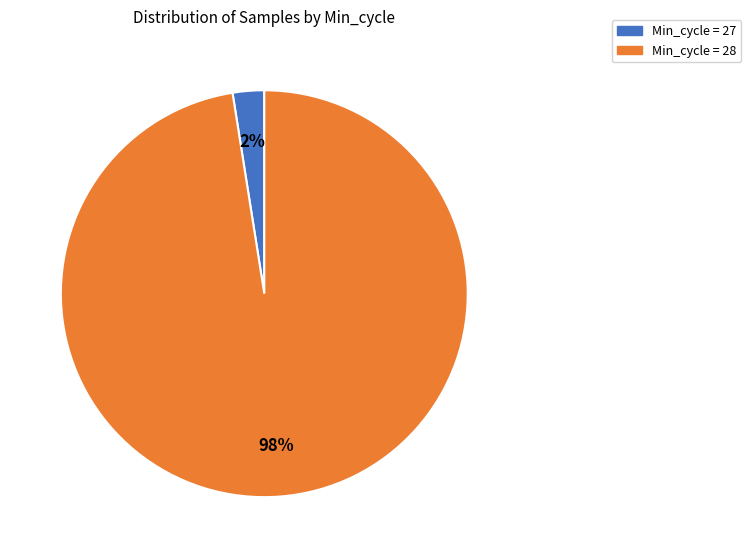

To the nearest percent, what is the average slice percentage?

50%